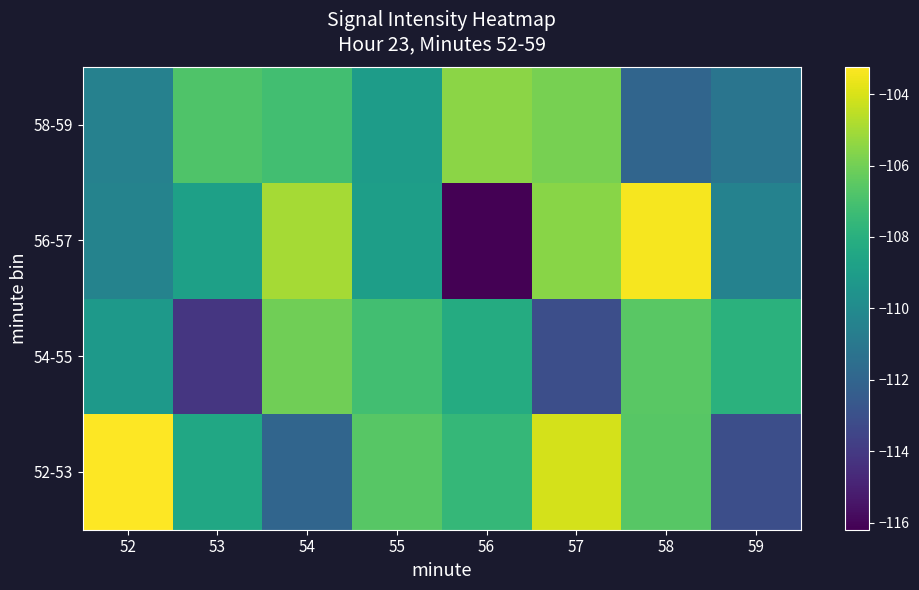

Reading left to right, what are all the values shown in this chart?

52-53: 52=-103.2	53=-108.5	54=-112.0	55=-106.6	56=-107.6	57=-104.1	58=-106.6	59=-113.1
54-55: 52=-109.2	53=-114.1	54=-106.1	55=-107.2	56=-108.2	57=-113.1	58=-106.6	59=-107.9
56-57: 52=-110.4	53=-108.8	54=-105.0	55=-108.9	56=-116.2	57=-105.6	58=-103.4	59=-110.4
58-59: 52=-110.5	53=-106.8	54=-107.2	55=-109.1	56=-105.5	57=-105.9	58=-112.0	59=-111.1